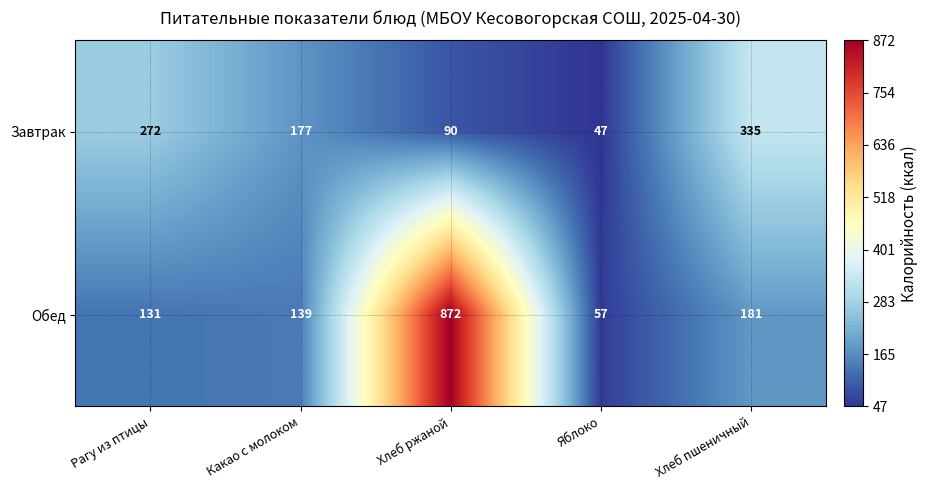

Is it true that Обед equals 194 at Какао с молоком?

False